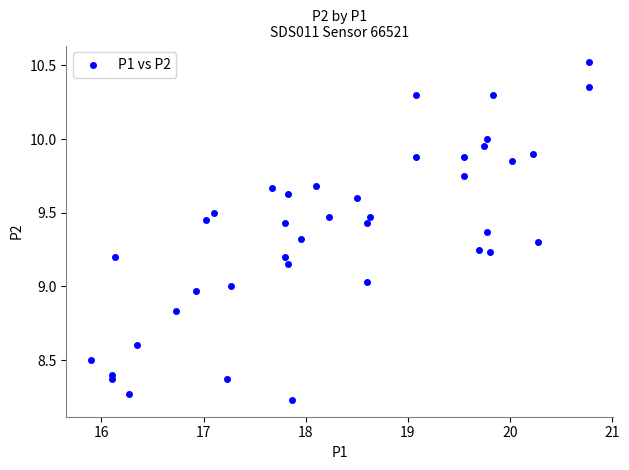

What is the range of Y values (max minus min)?

2.3